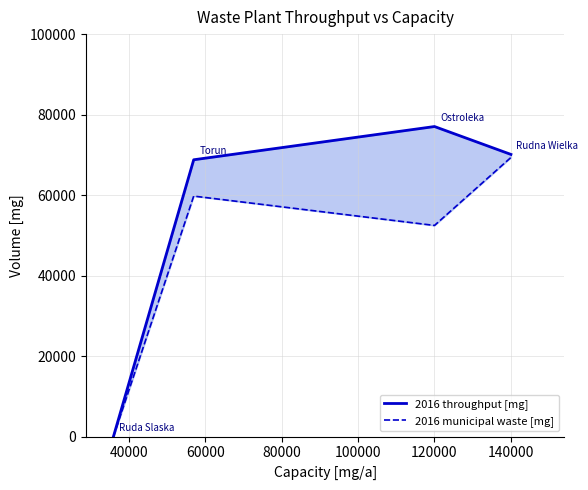

Reading left to right, transcribe all the data shown in this chart.

2016 throughput [mg]: 0.0	68778.1	77035.7	70108.2
2016 municipal waste [mg]: 0.0	59754.0	52459.3	69351.7